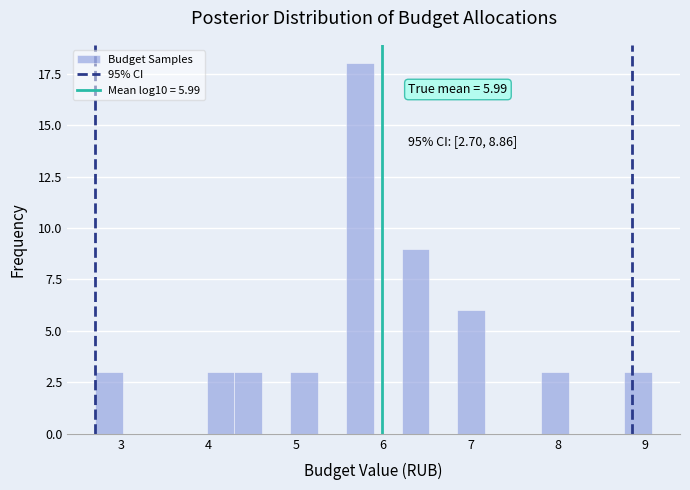

Read against the x-axis, roughly where is the centre of the tallest bar?

5.7